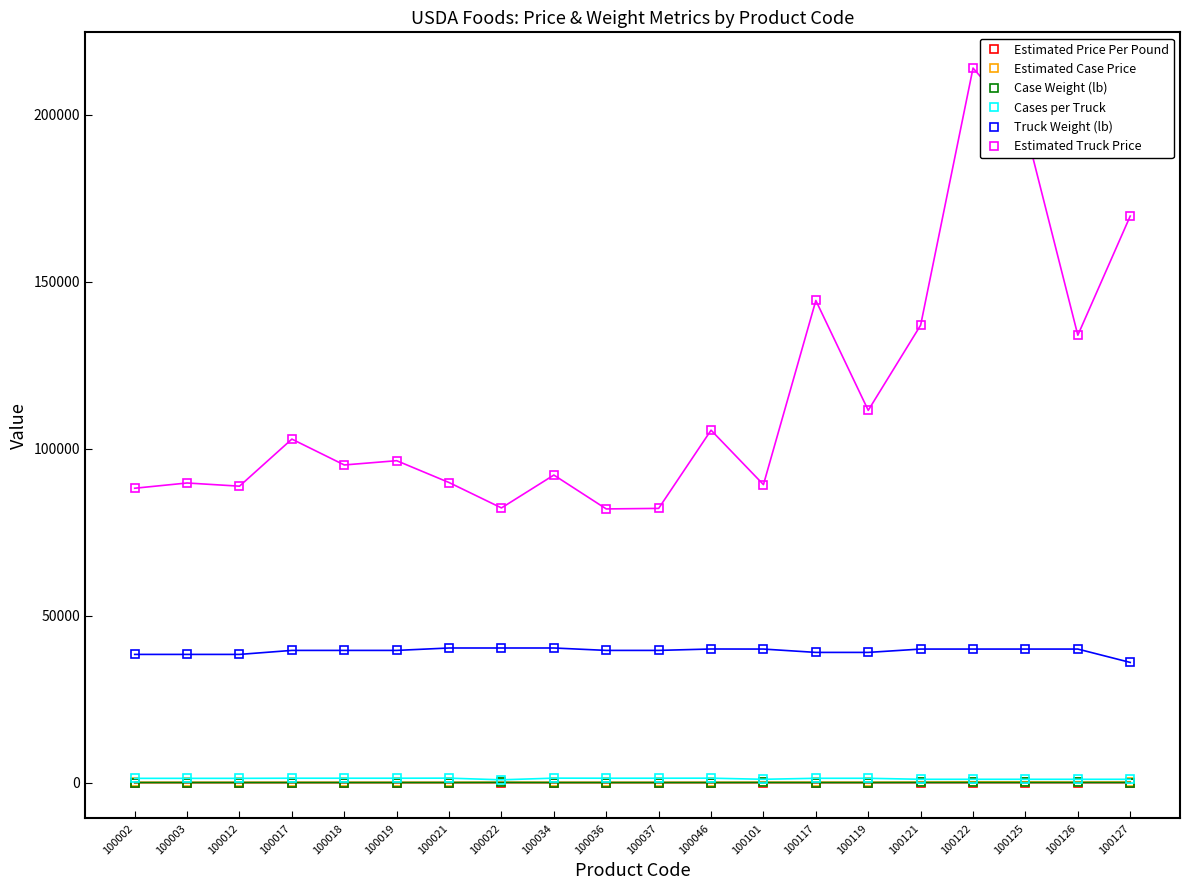

True or false: Estimated Price Per Pound and Estimated Truck Price intersect in this chart.

False